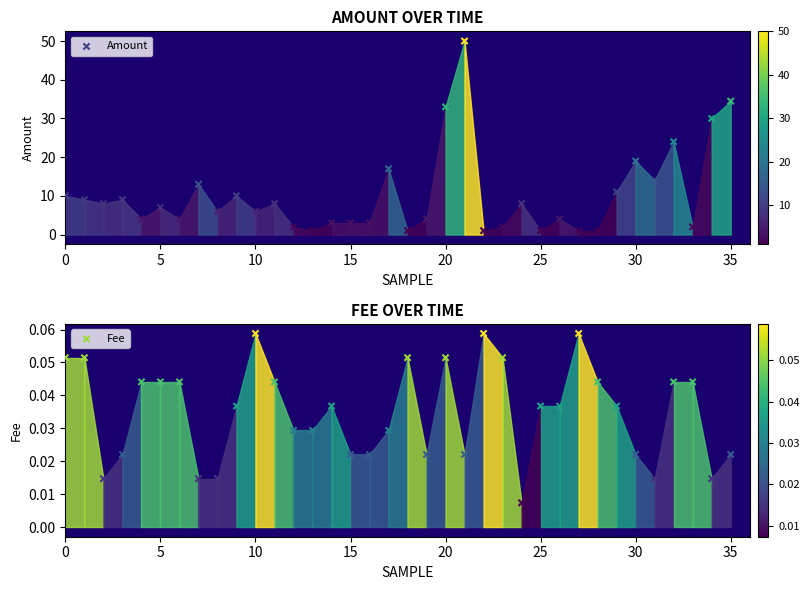

At which category is the sum across all series the highest?

21